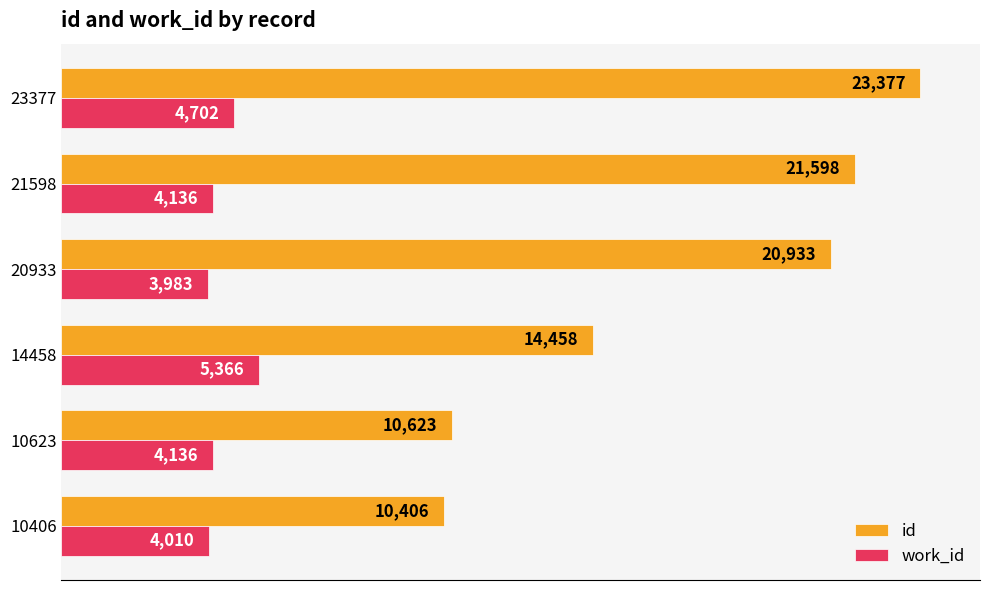

Where is work_id nearest to the value 4674?

23377